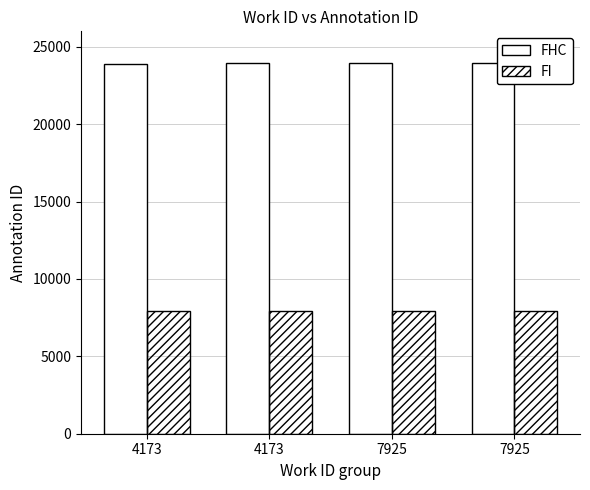

How many values in the FHC series are below 23924?

2